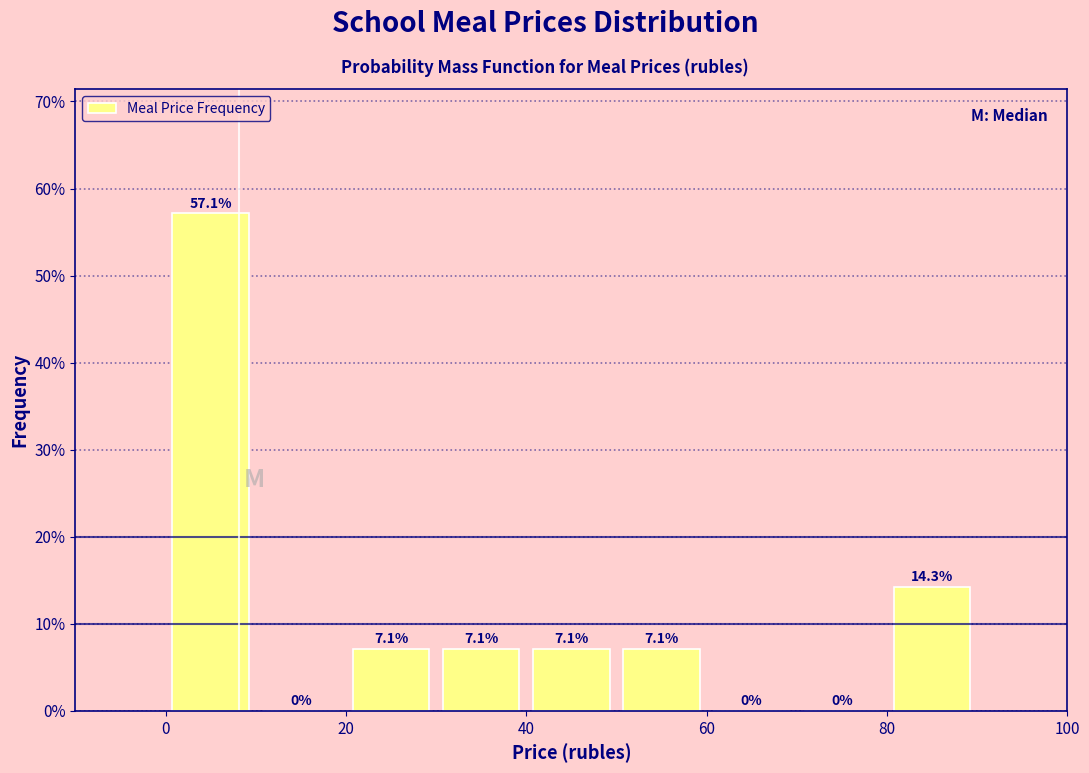

Over which range of the x-axis is the bar tallest?

0 to 10